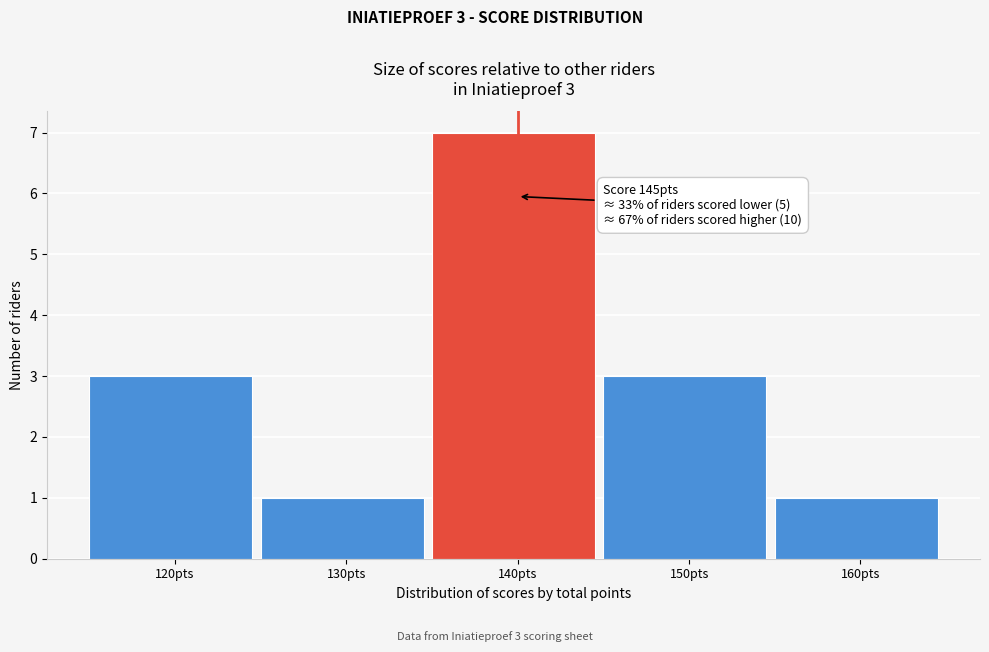

Reading right to left, transcribe all the data shown in this chart.

1	3	7	1	3